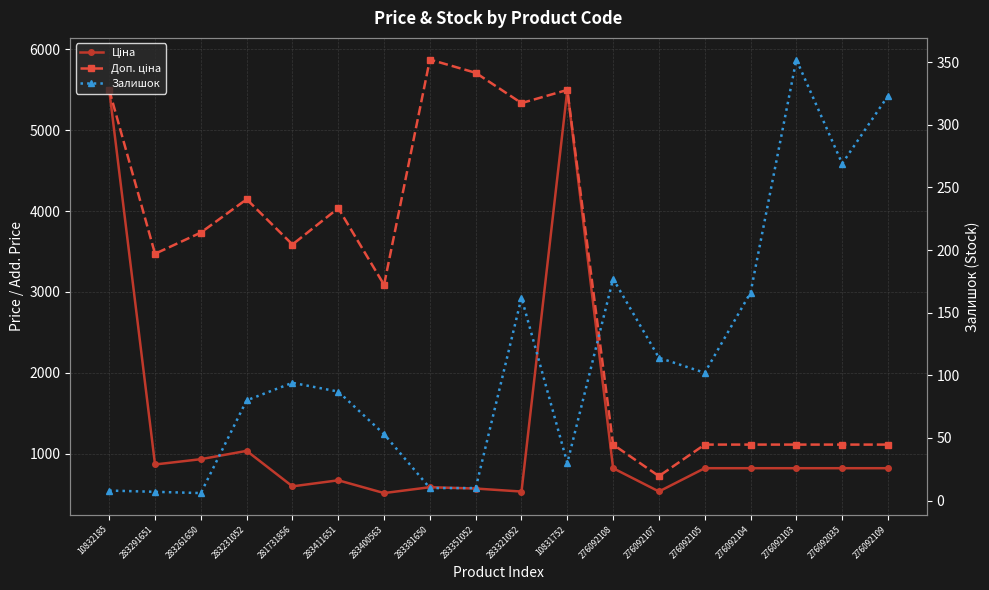

At 283411651, list the series in order from largest to smallest.

Доп. ціна, Ціна, Залишок